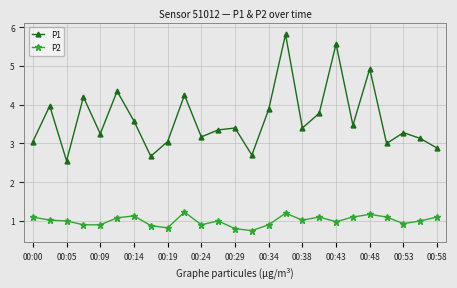

What is the minimum value shown in the chart?

0.8